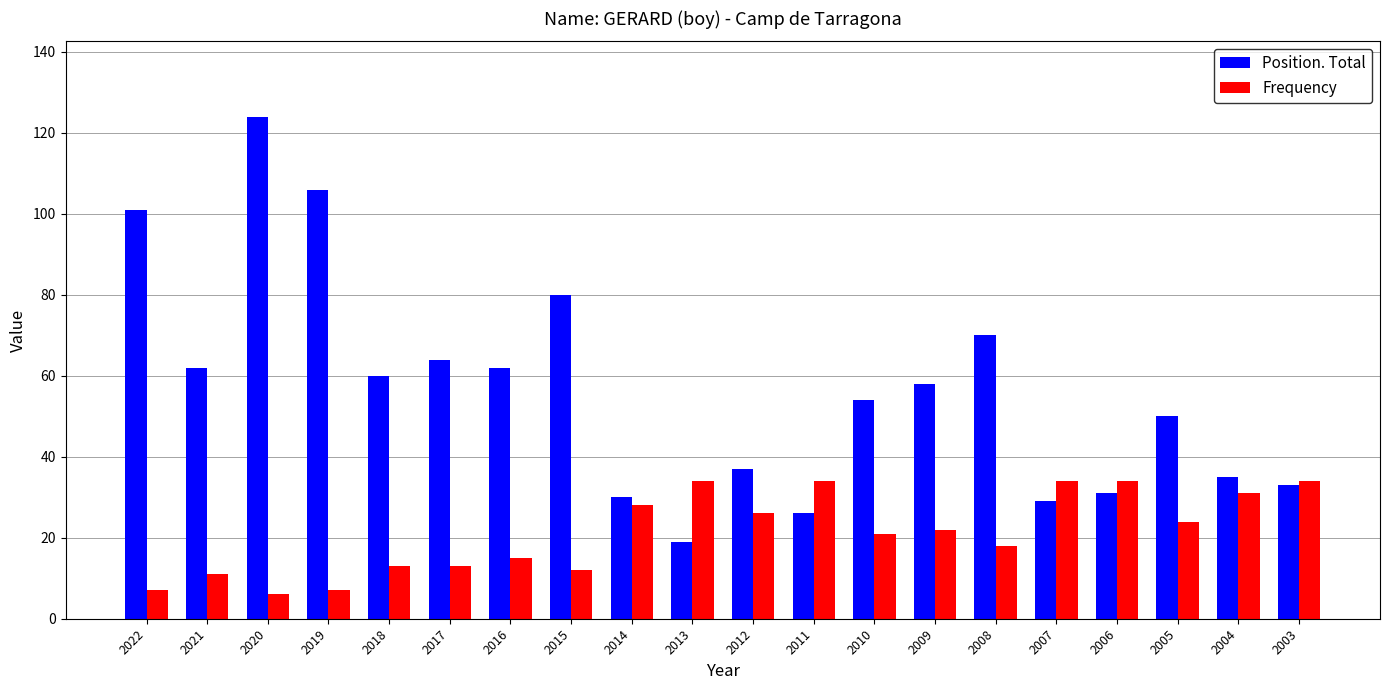

What is the difference between the Frequency values at 2018 and 2011?

21